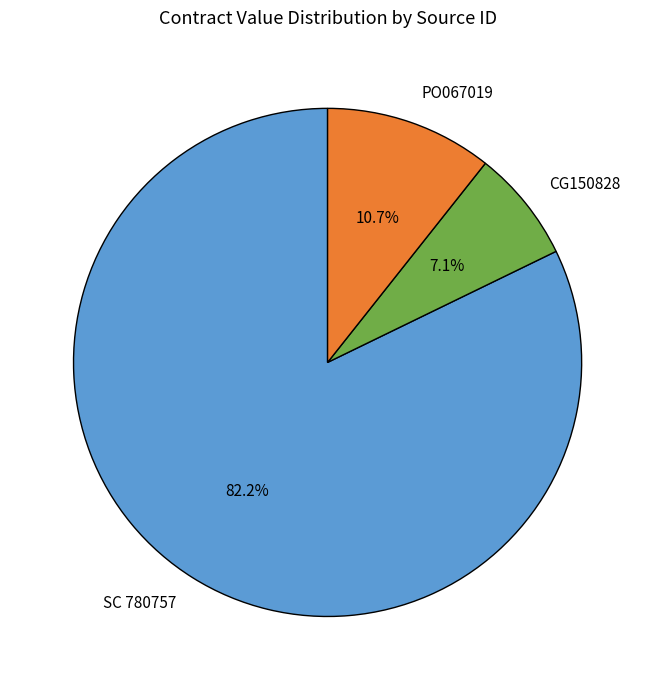

What is the majority slice?

SC 780757